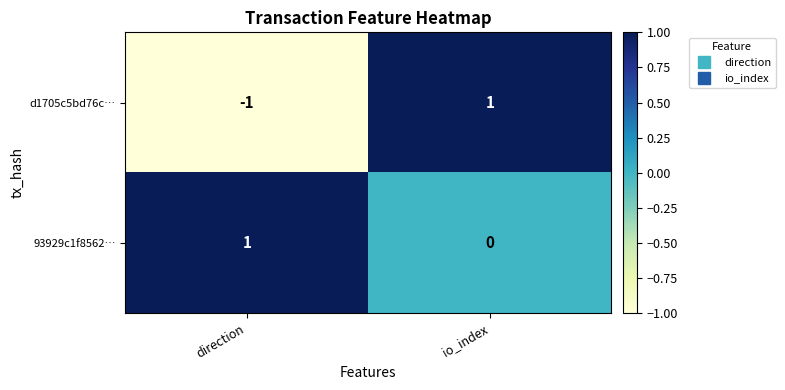

Reading left to right, extract all data points from this chart.

d1705c5bd76c…: direction=-1	io_index=1
93929c1f8562…: direction=1	io_index=0